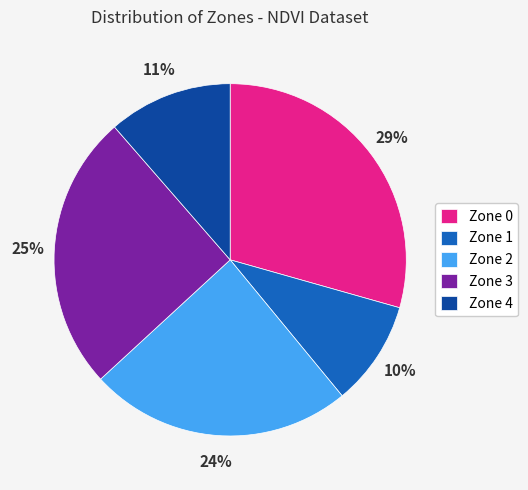

Is it true that Zone 3 is 25% of the pie?

True